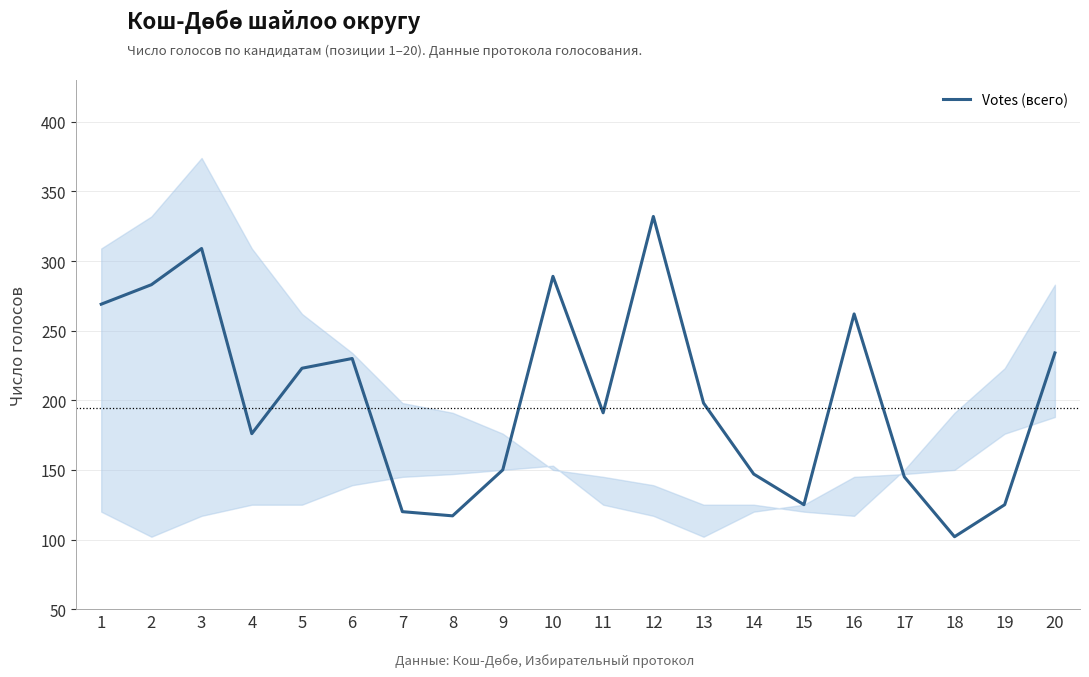

Reading left to right, extract all data points from this chart.

1=269	2=283	3=309	4=176	5=223	6=230	7=120	8=117	9=150	10=289	11=191	12=332	13=198	14=147	15=125	16=262	17=145	18=102	19=125	20=234